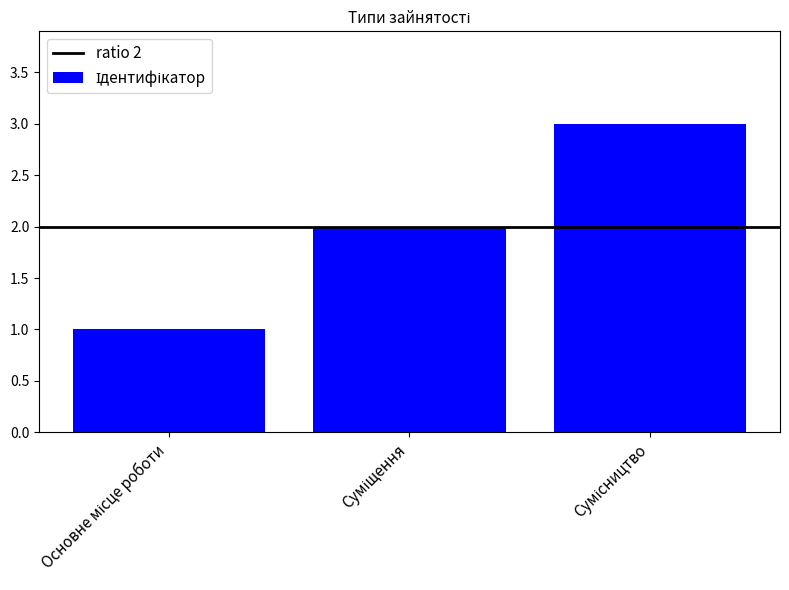

What is the sum of all values?

6